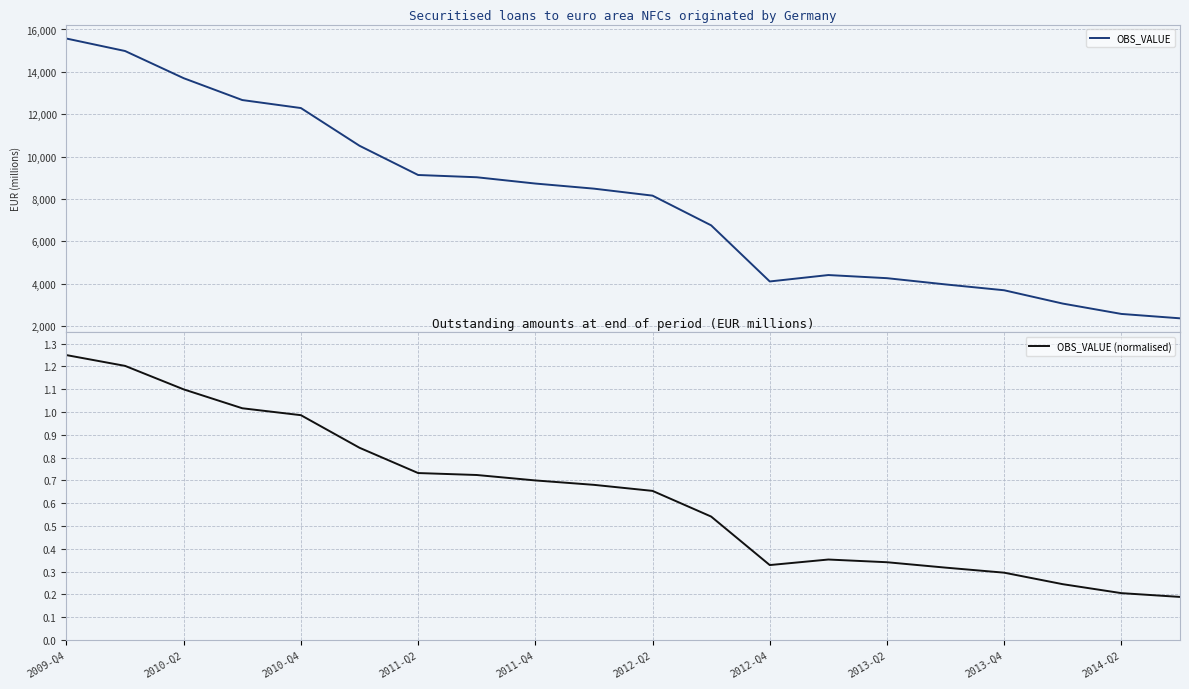

What are all the series names shown in the legend?

OBS_VALUE, OBS_VALUE (normalised)